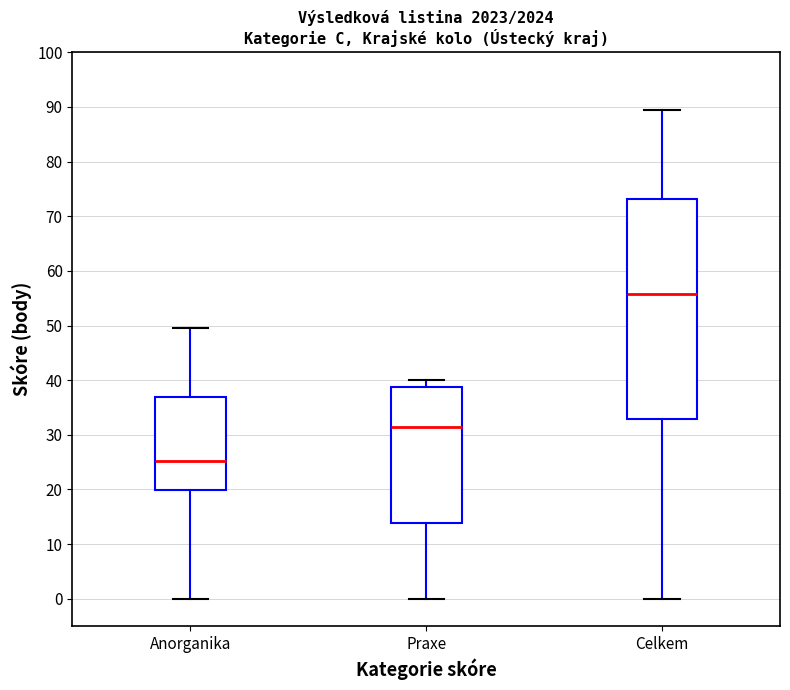

Reading left to right, transcribe this box plot: for each box, give where its median line is, the range the box spans, and where its two whiskers end, as read against the y-axis. The values are not printed on the chart, so give them approximately, as read against the axis.

Anorganika: median 25, box 20 to 37, whiskers 0 to 50
Praxe: median 32, box 14 to 39, whiskers 0 to 40
Celkem: median 56, box 33 to 73, whiskers 0 to 90